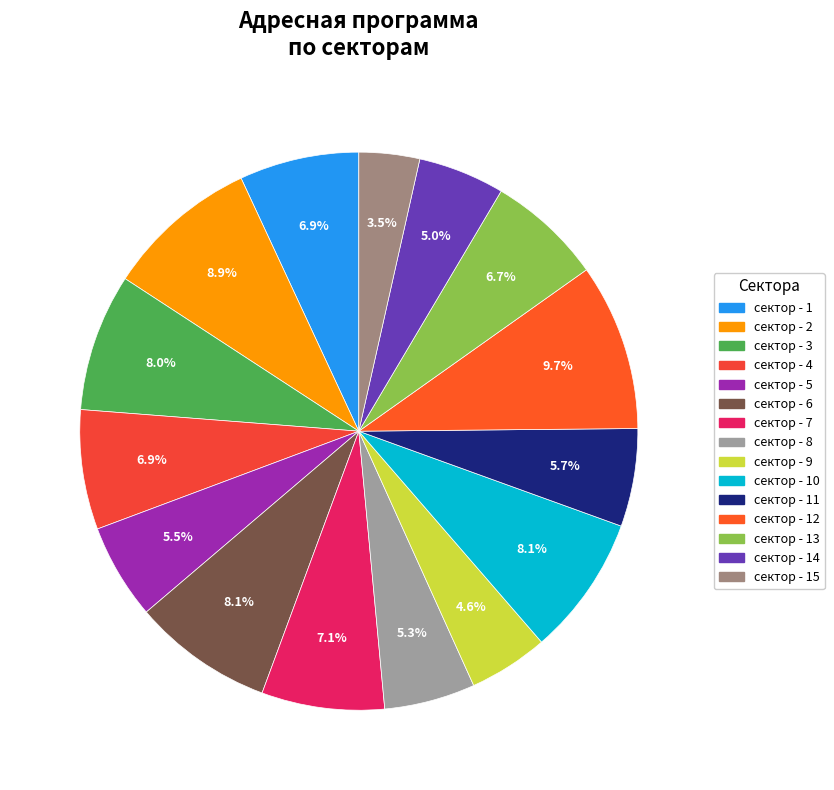

Does сектор - 7 represent more than half of the total?

No